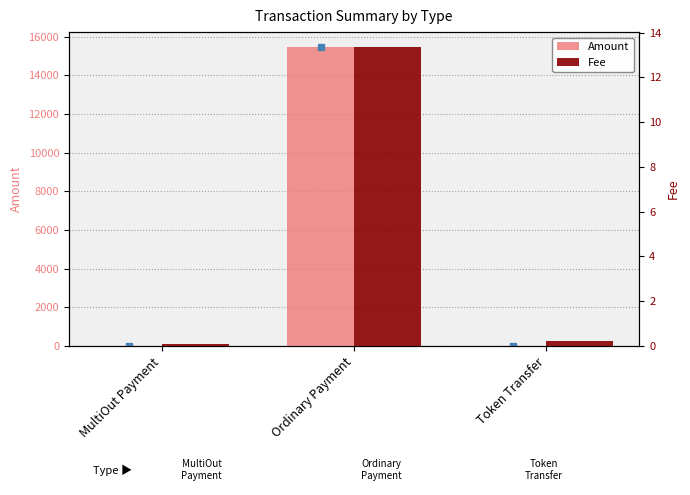

What is the difference between the highest and lowest values at Ordinary Payment?

15448.3